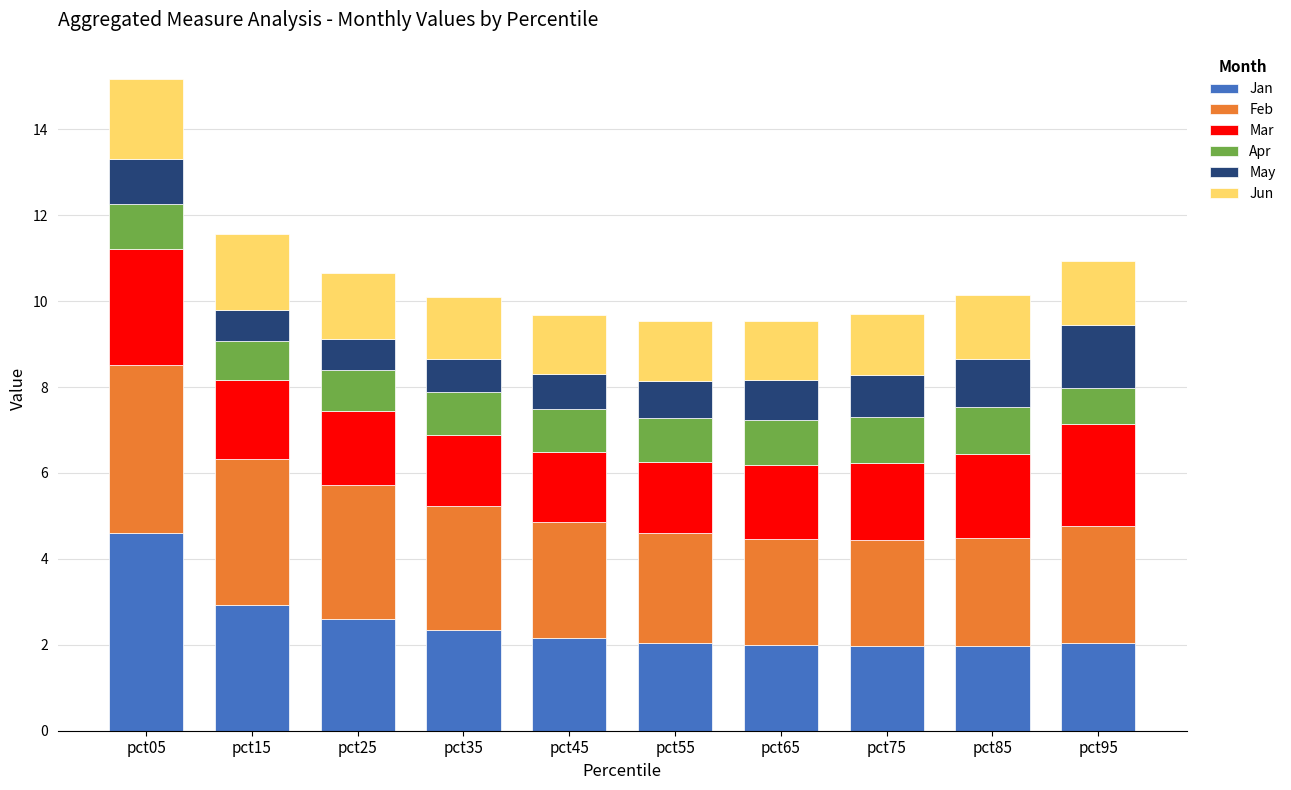

At which category is the sum across all series the highest?

pct05